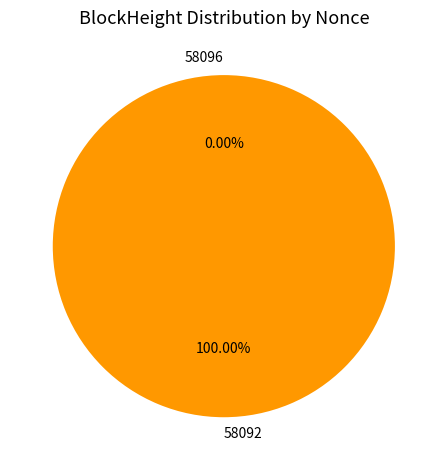

Which has a higher value, 58096 or 58092?

58092